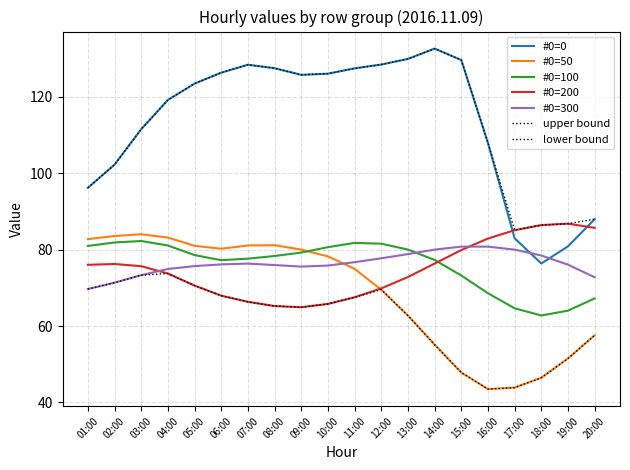

How many lines are shown in the chart?

7